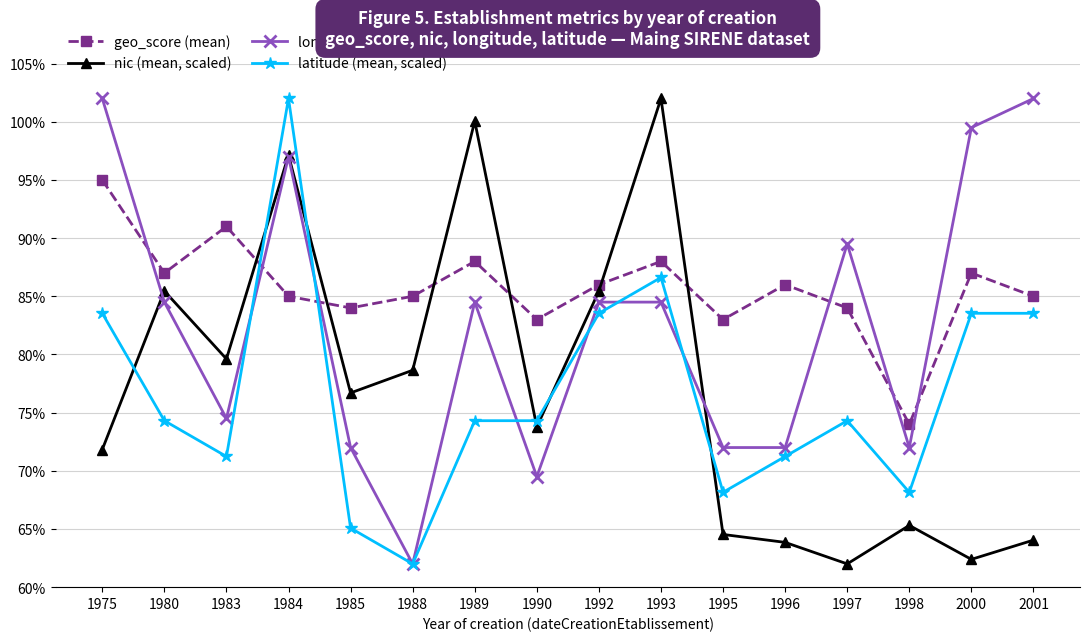

What are all the series names shown in the legend?

geo_score (mean), nic (mean, scaled), longitude (mean, scaled), latitude (mean, scaled)